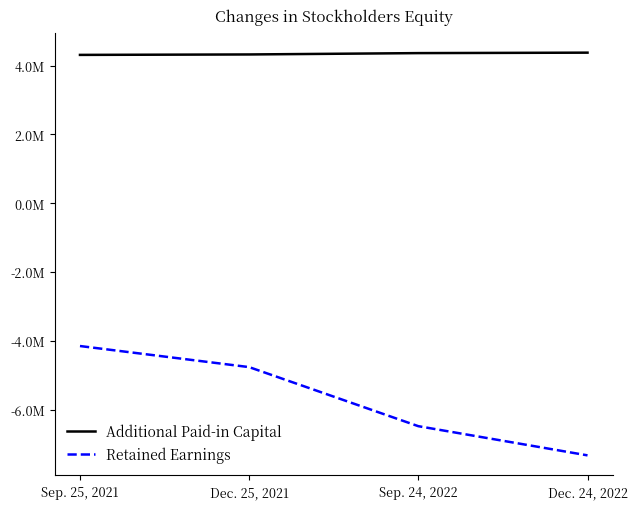

What is the difference between the maximum and minimum values in the Additional Paid-in Capital series?

65048